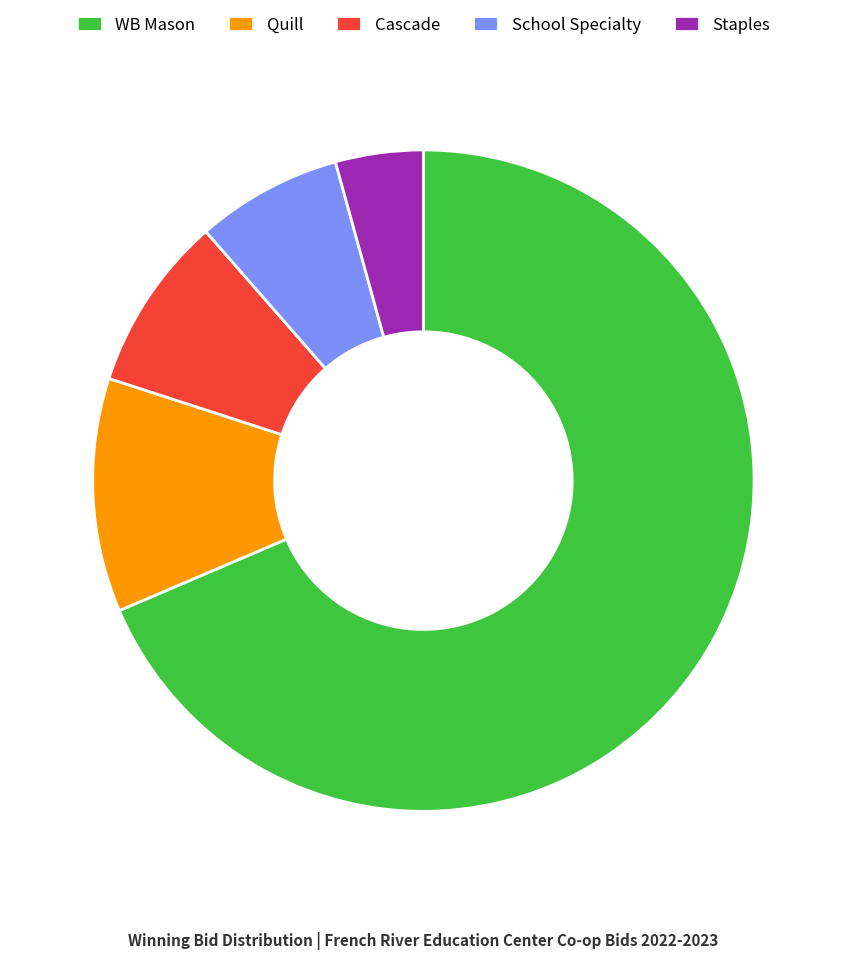

Does WB Mason account for over 50% of the chart?

Yes